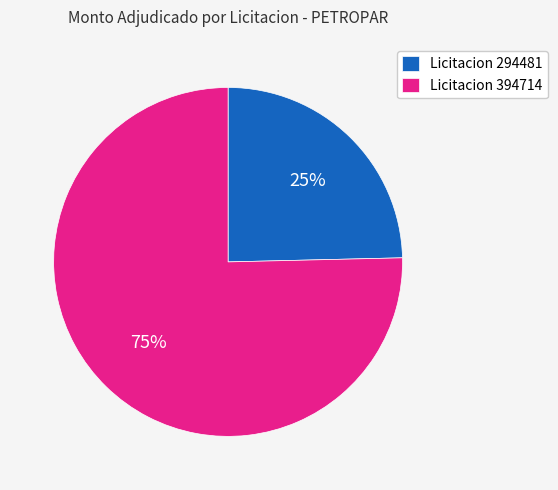

What is the ratio of the value at Licitacion 294481 to the value at Licitacion 394714?

0.3